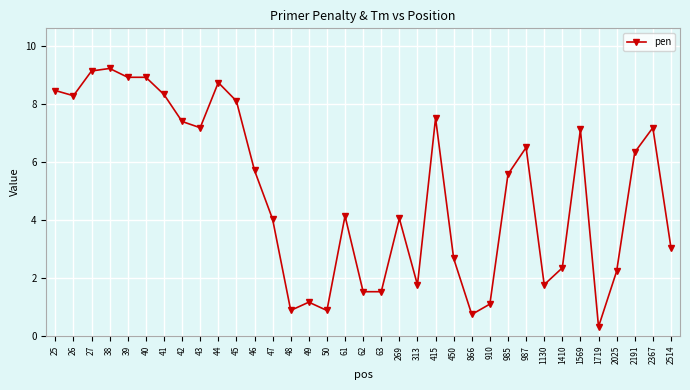

Is it true that the value at 44 is 8.7?

True